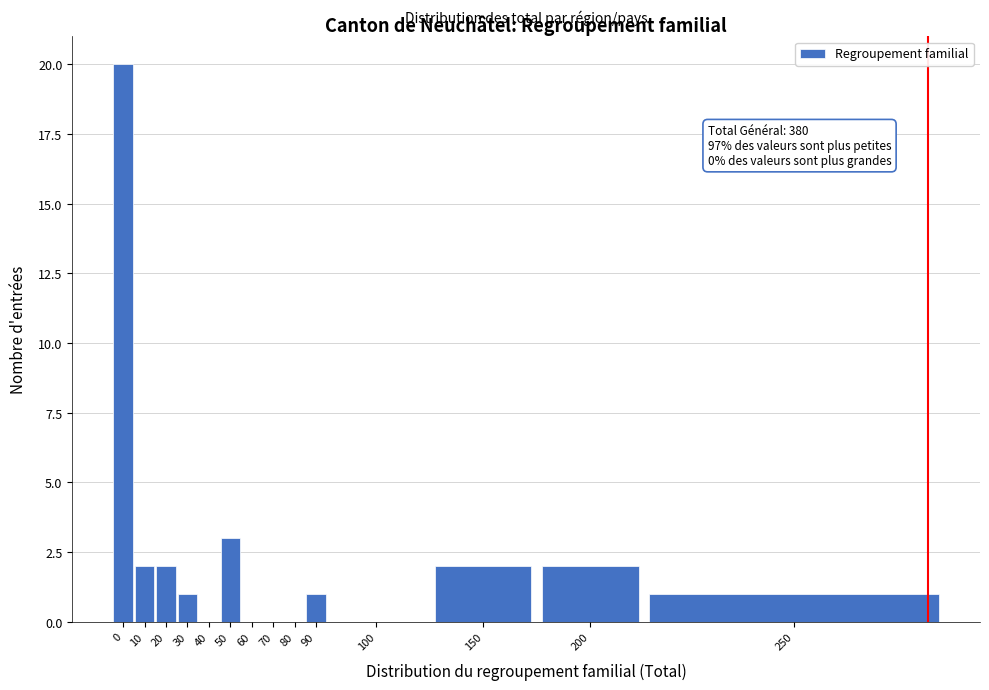

Reading left to right, extract all data points from this chart.

0=20	10=2	20=2	30=1	40=0	50=3	60=0	70=0	80=0	90=1	100=0	150=2	200=2	250=1